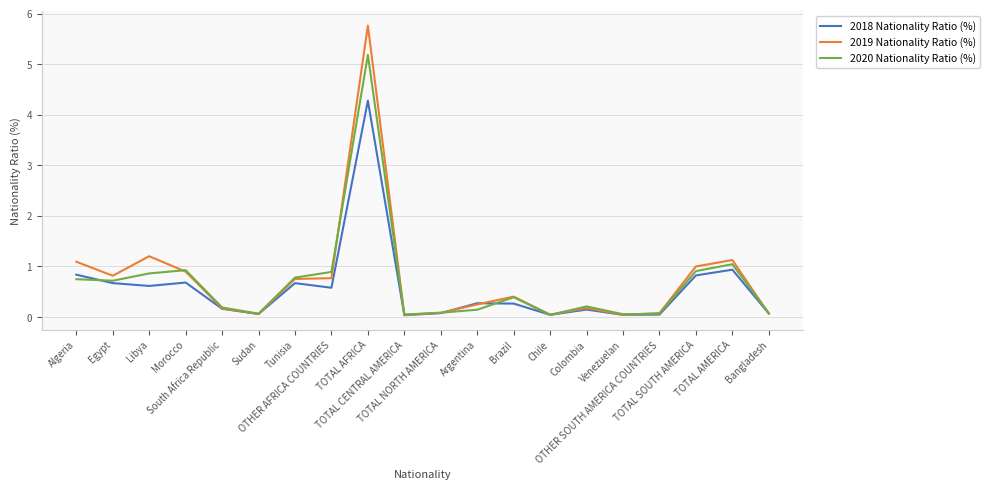

Rank the series by their maximum value, from lowest to highest.

2018 Nationality Ratio (%), 2020 Nationality Ratio (%), 2019 Nationality Ratio (%)